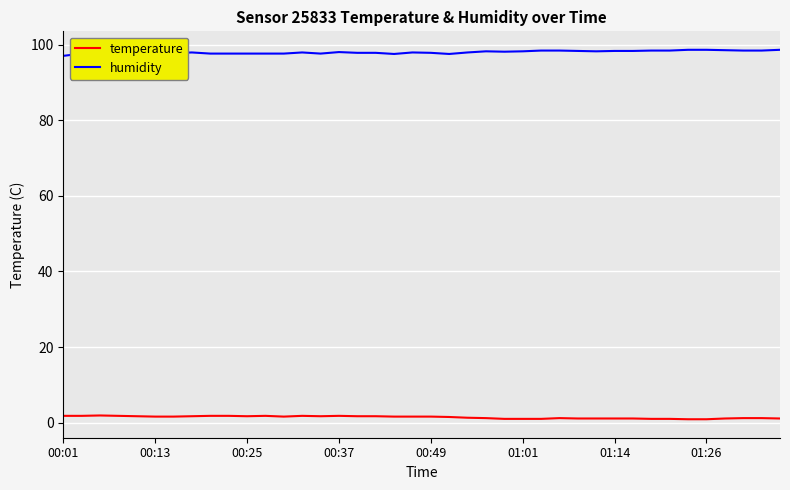

True or false: humidity and temperature cross at least once.

False